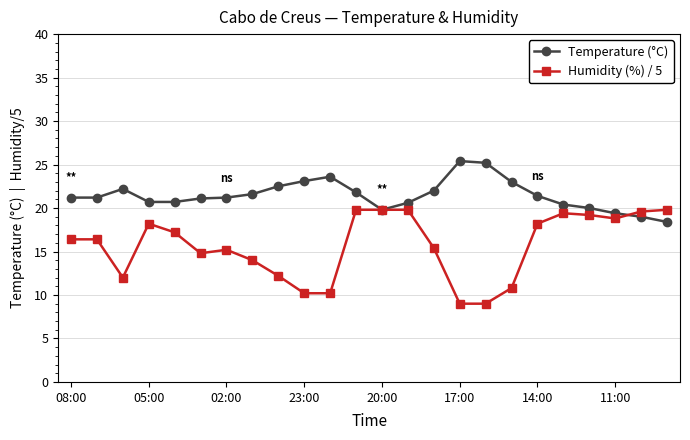

Rank the series by their maximum value, from lowest to highest.

Humidity (%) / 5, Temperature (°C)